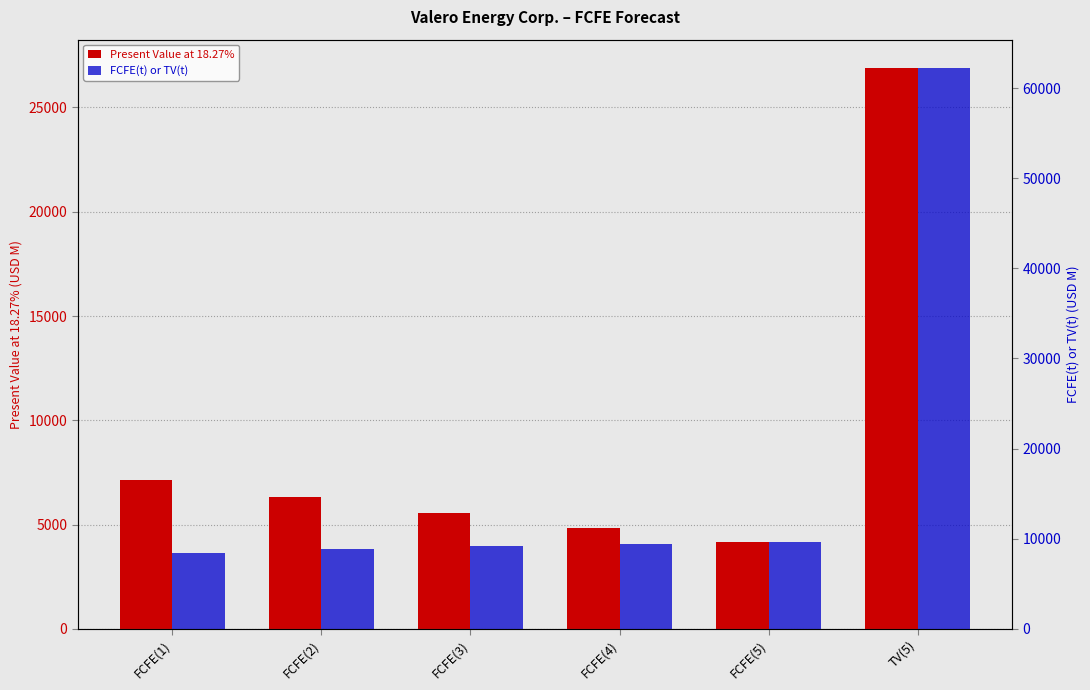

Reading left to right, extract all data points from this chart.

Present Value at 18.27%: 7156	6318	5542	4829	4180	26907
FCFE(t) or TV(t): 8463	8837	9168	9448	9672	62262